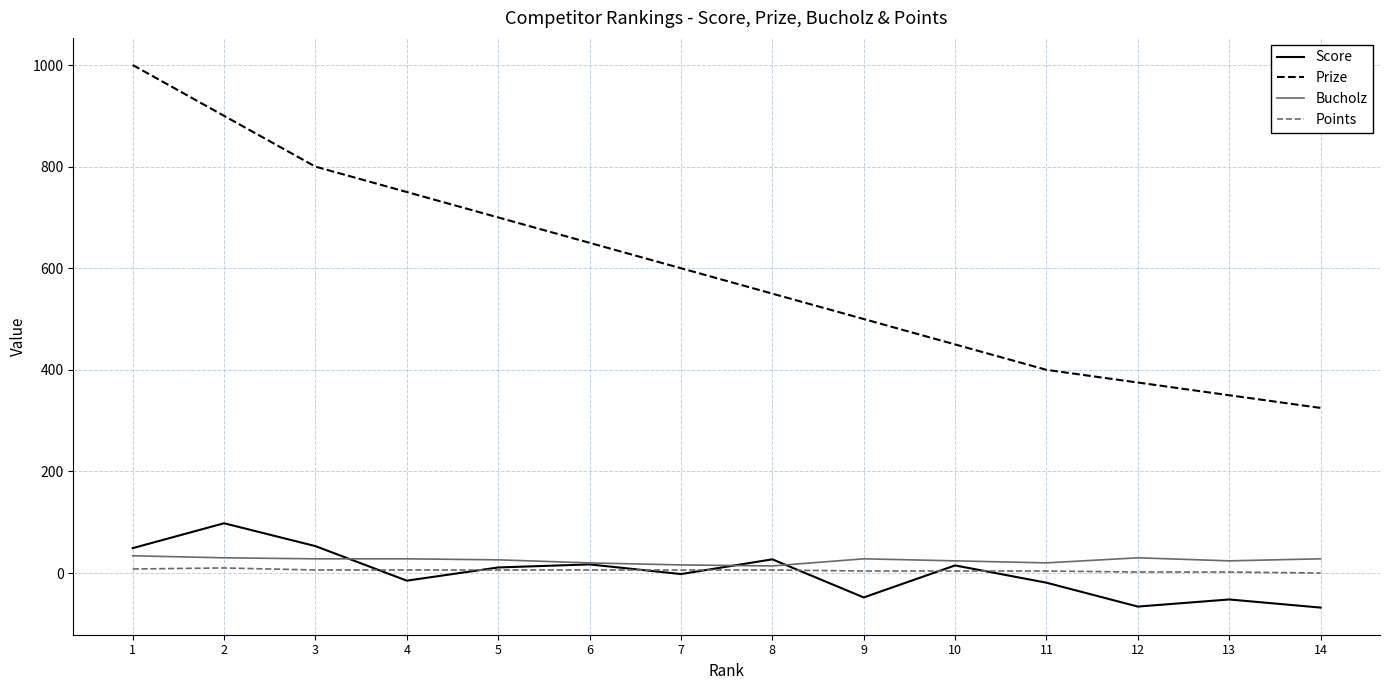

Between which two adjacent categories do Score and Bucholz first intersect?

3 and 4